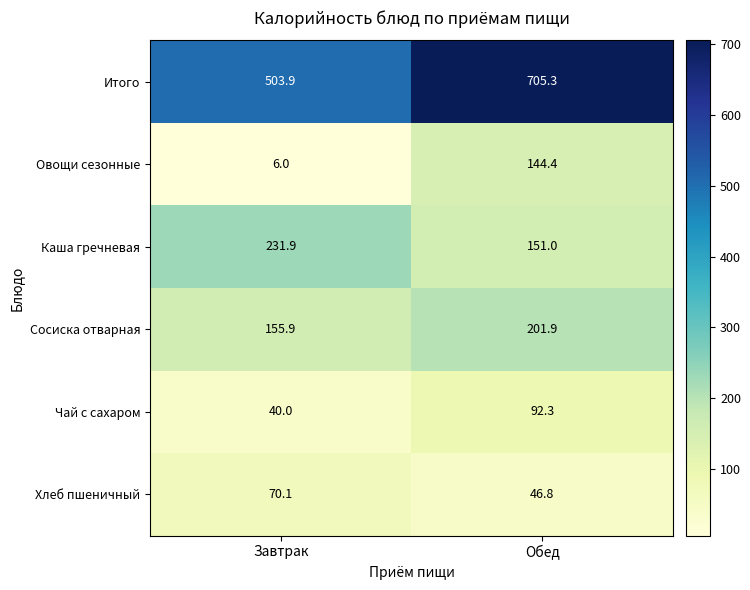

Which series has the largest total across all categories?

Итого